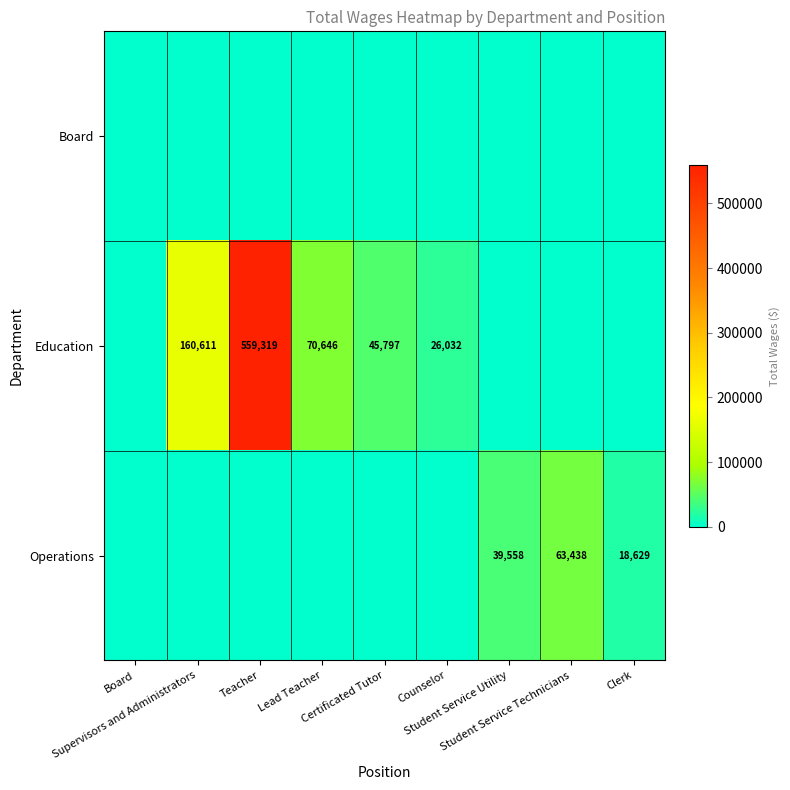

Rank the categories by Education value from lowest to highest.

Board, Student Service Utility, Student Service Technicians, Clerk, Counselor, Certificated Tutor, Lead Teacher, Supervisors and Administrators, Teacher